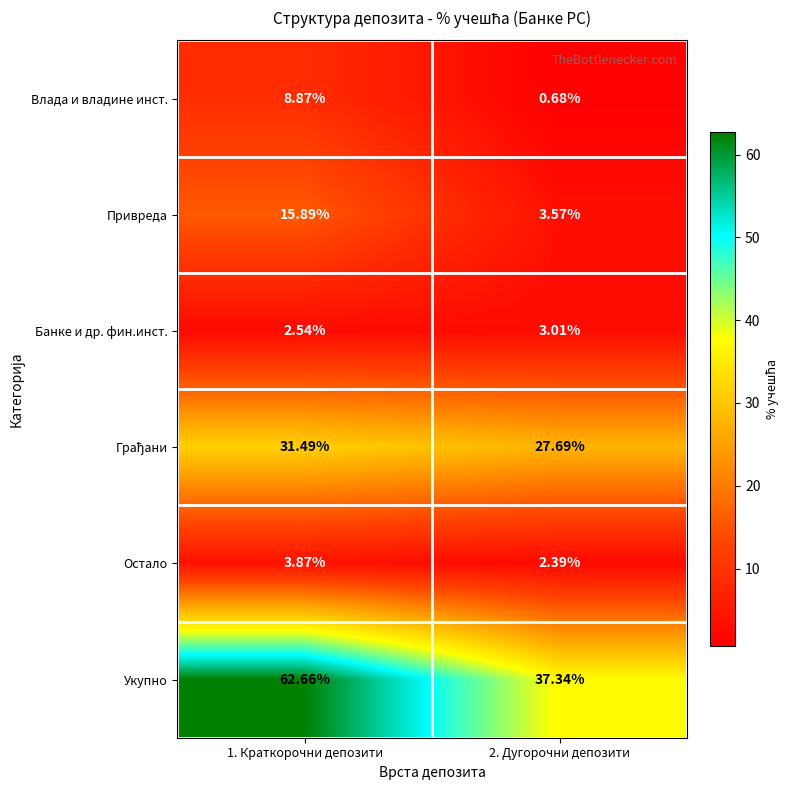

How many categories are shown in the chart?

2